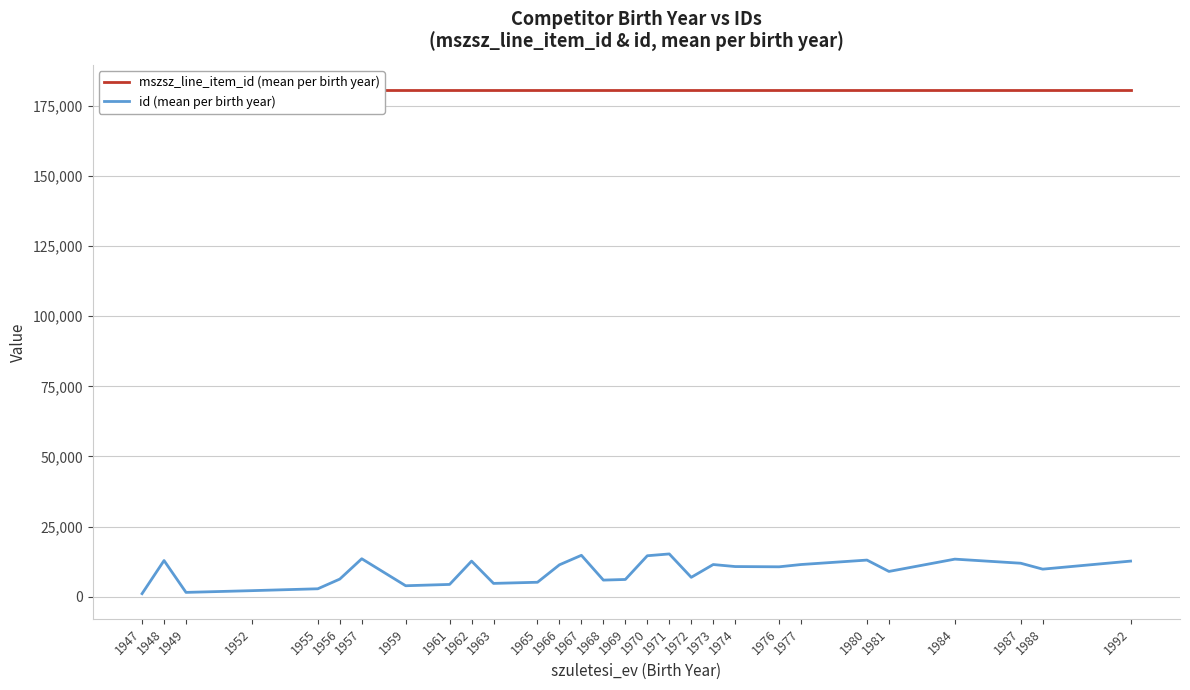

Which label corresponds to the smallest value in the chart?

1947